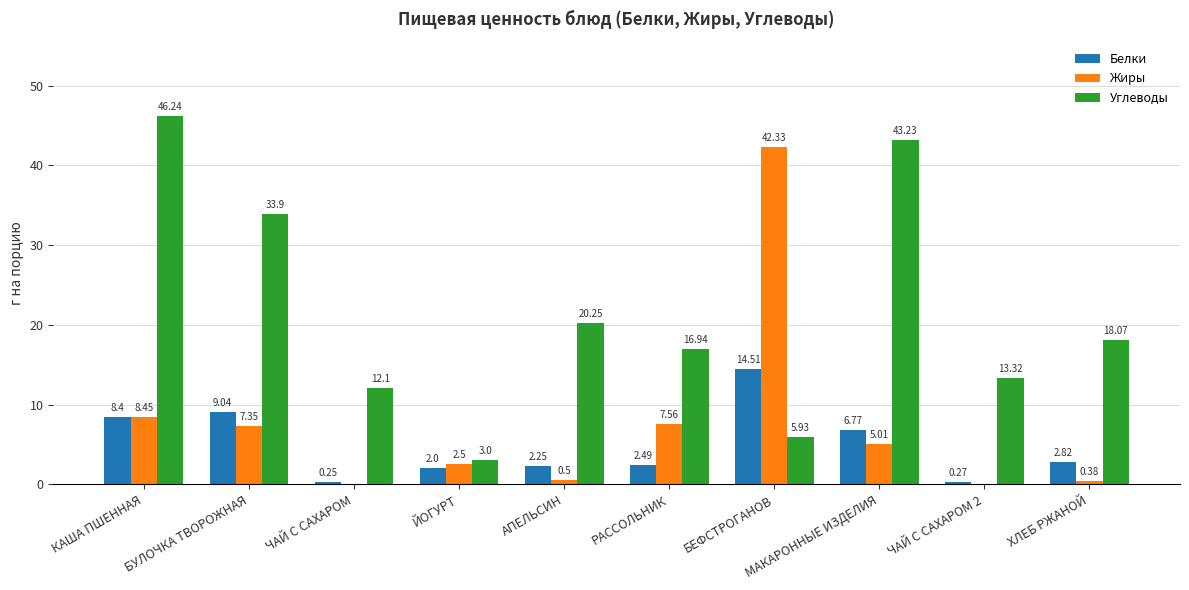

Which category has the highest value in the Углеводы series?

КАША ПШЕННАЯ